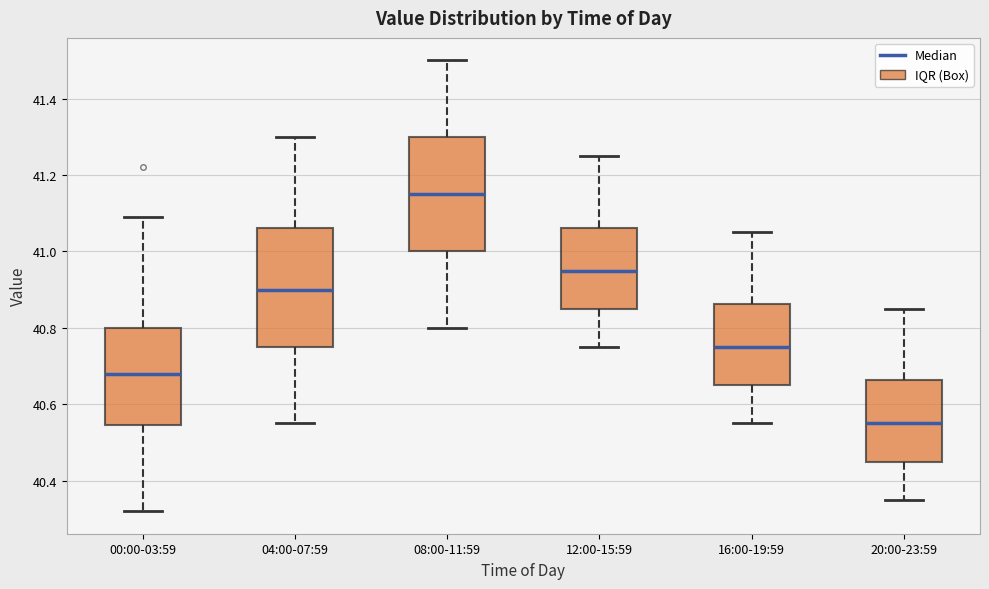

Where is the lower edge of the box for 04:00-07:59 on the y-axis? The values are not printed on the chart, so give them approximately, as read against the axis.

40.76